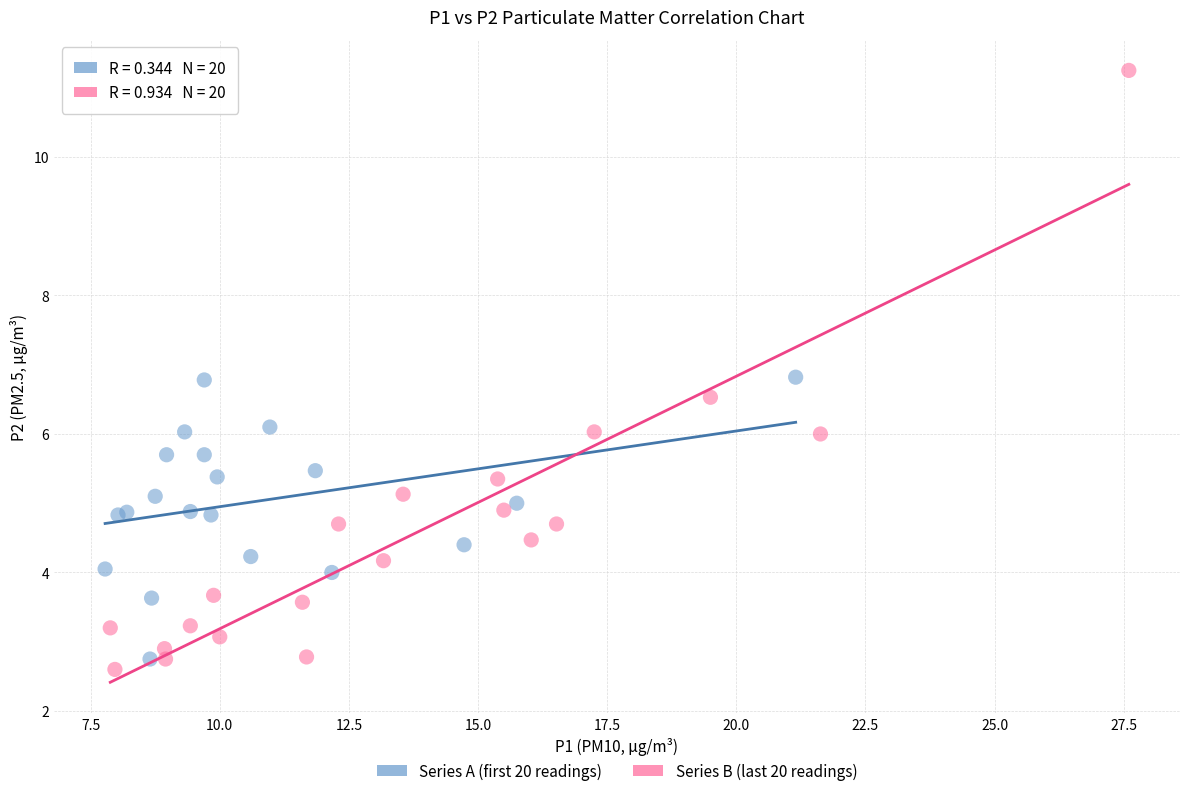

Which series contains the lowest Y value?

Series B (last 20 readings)